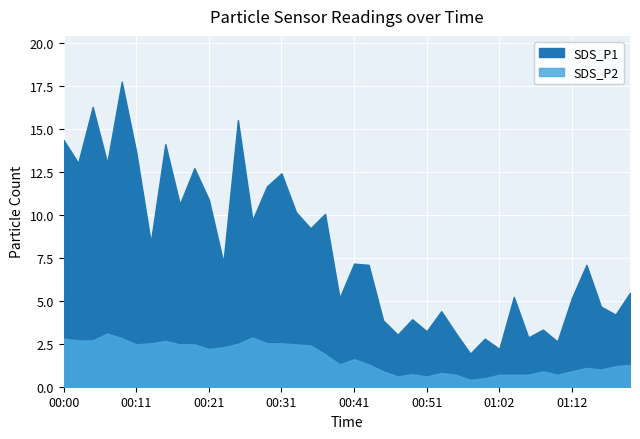

At which category does SDS_P2 reach its first local peak?

00:07